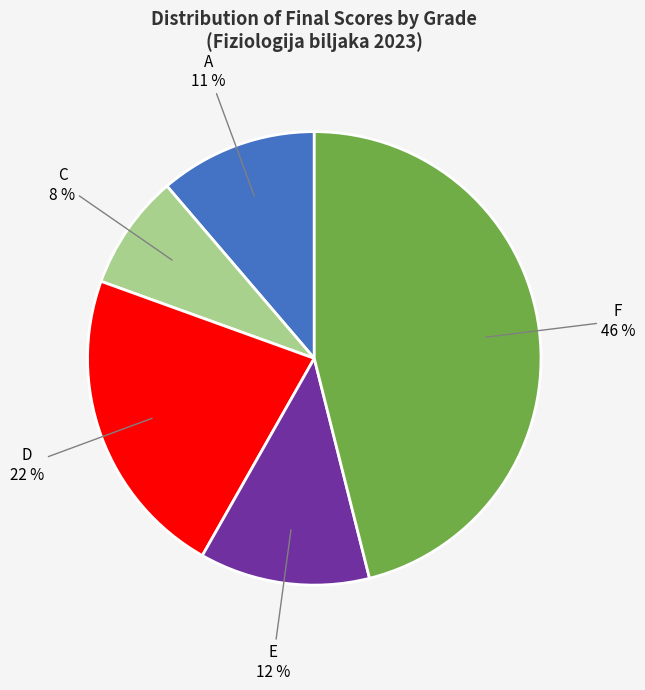

To the nearest percent, what is the difference between the largest and smallest slice percentages?

38%